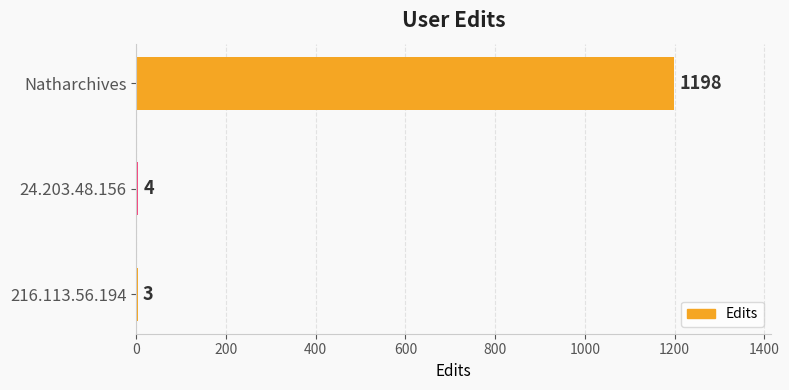

Approximately how many times larger is the value at Natharchives compared to 216.113.56.194?

399.3